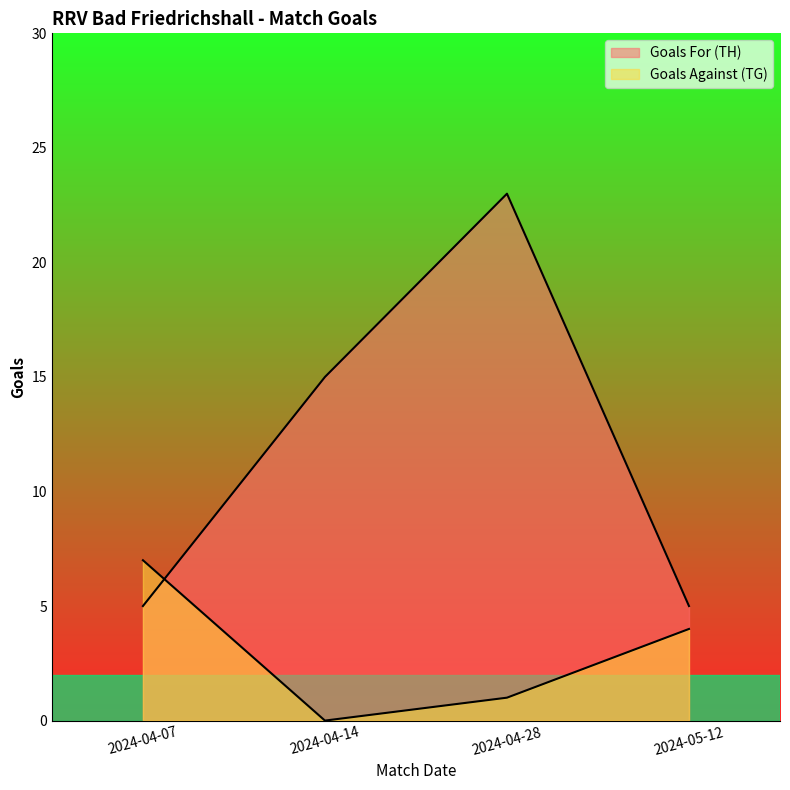

How many values in the Goals Against (TG) series exceed 4?

1